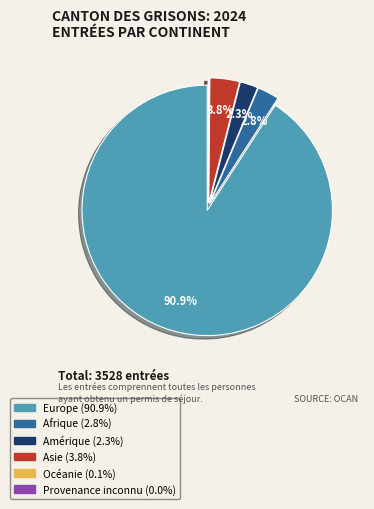

What is the largest slice in the pie chart?

Europe